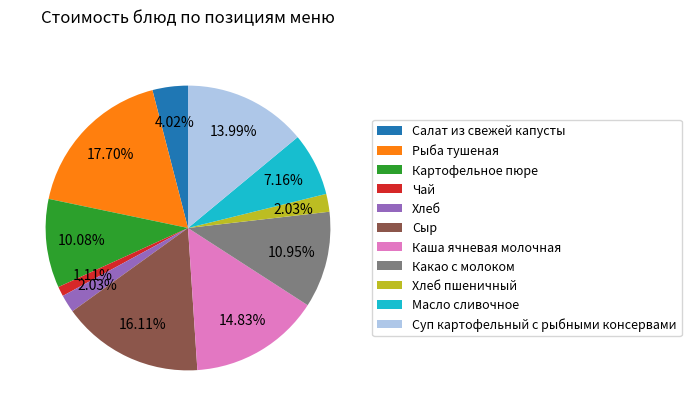

Approximately how many times larger is the value at Масло сливочное compared to Хлеб пшеничный?

3.5